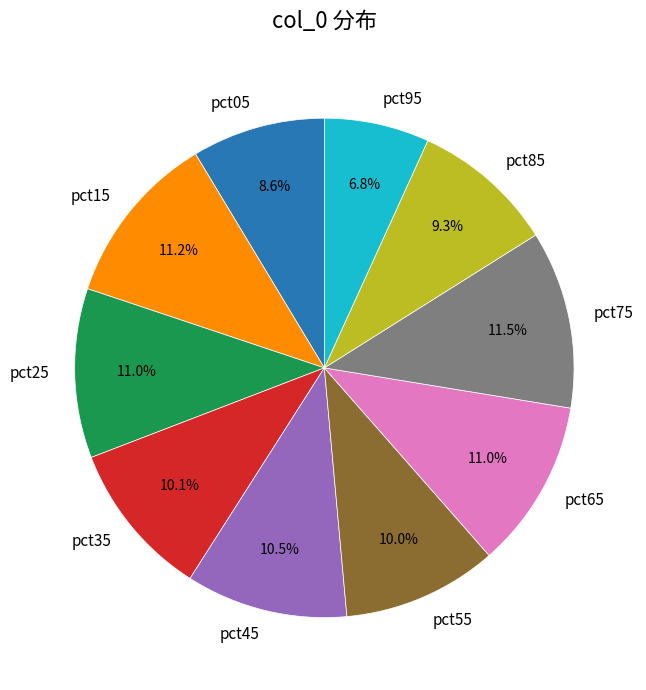

To the nearest percent, what is the combined percentage of pct05 and pct95?

15%